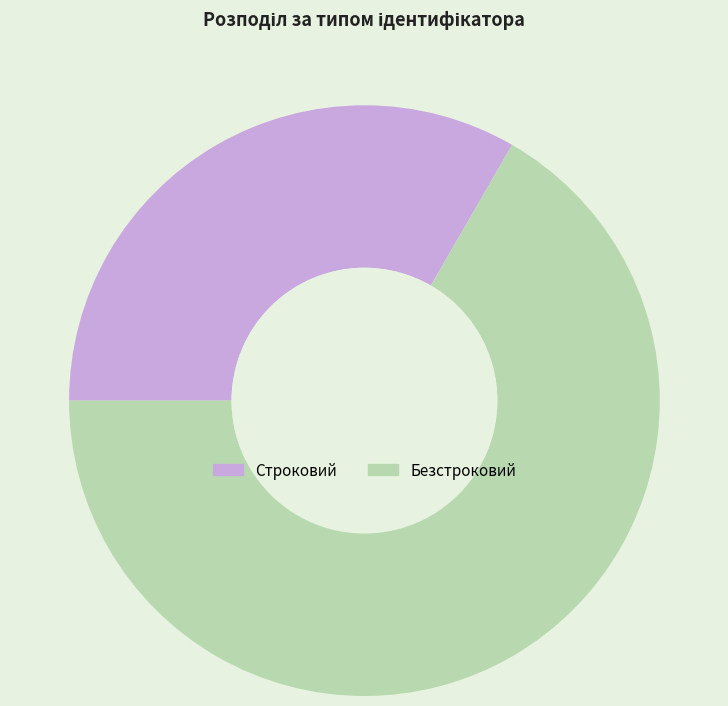

Do Строковий and Безстроковий together represent more than half of the pie?

Yes